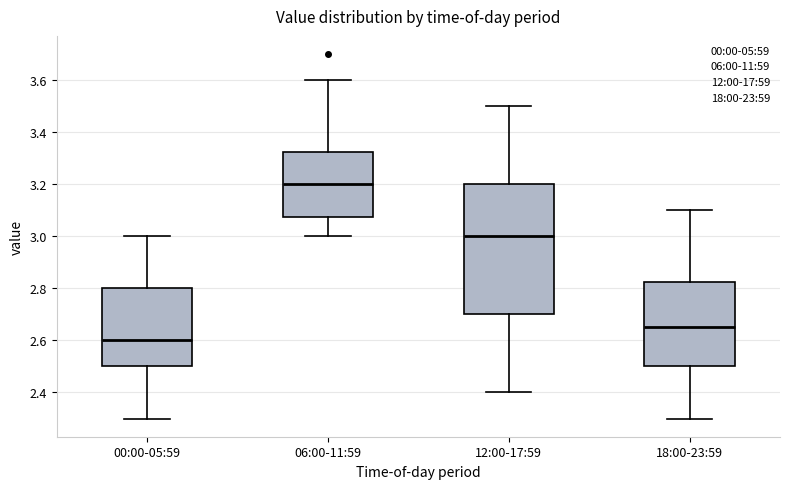

Which box has the lowest median line?

00:00-05:59